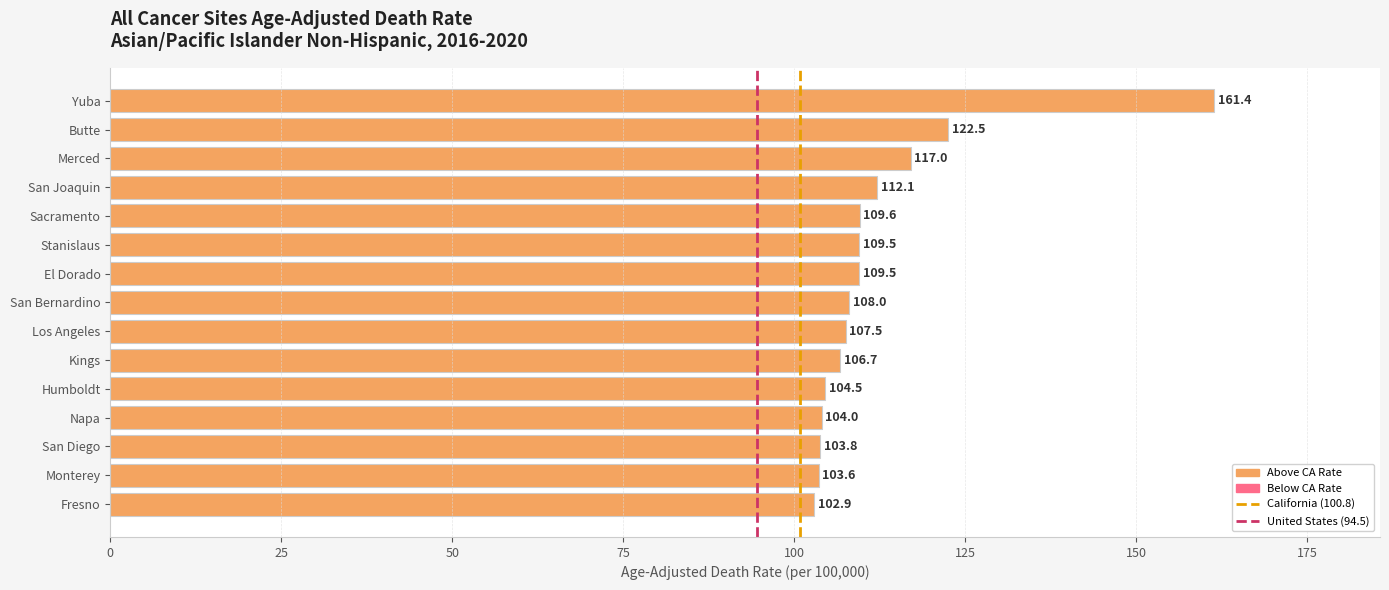

What is the value of the 13th bar from the top?

103.8